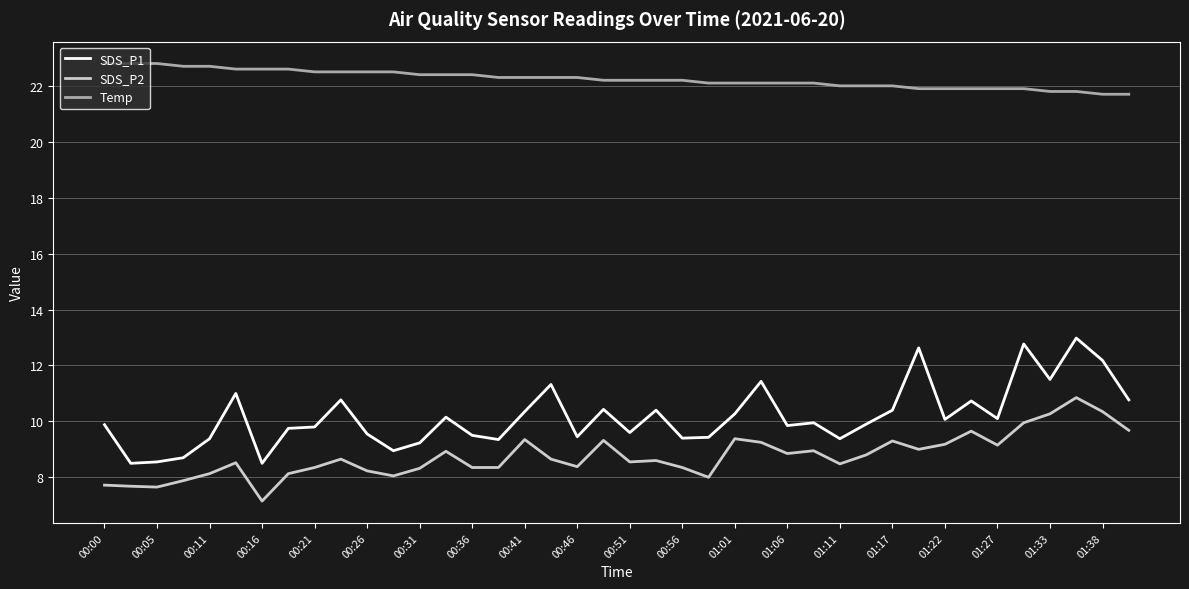

Which series has the largest total across all categories?

Temp